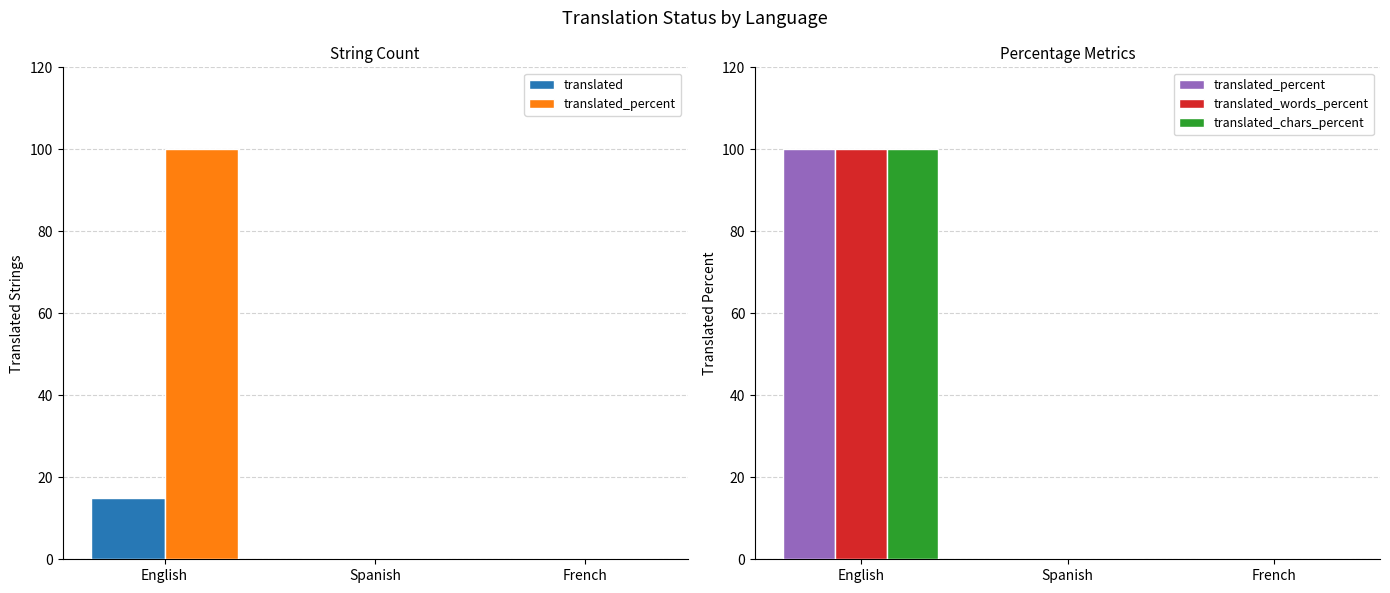

Which category has the highest value across all series?

English